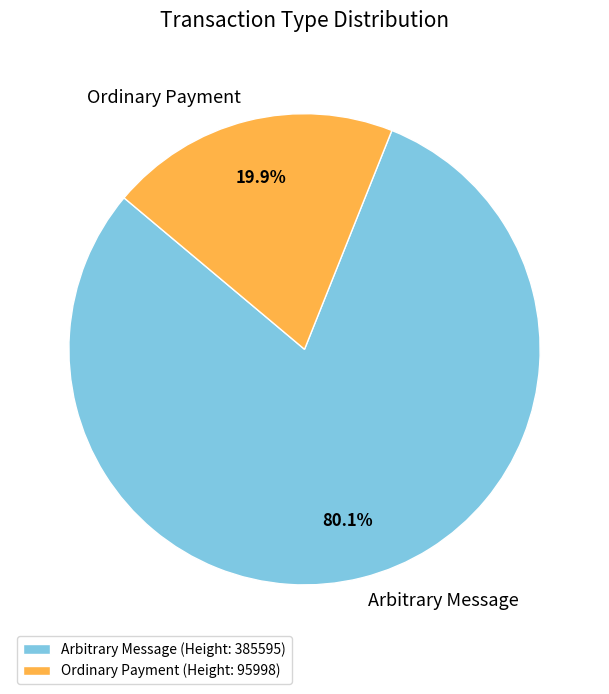

Does Arbitrary Message account for over 50% of the chart?

Yes